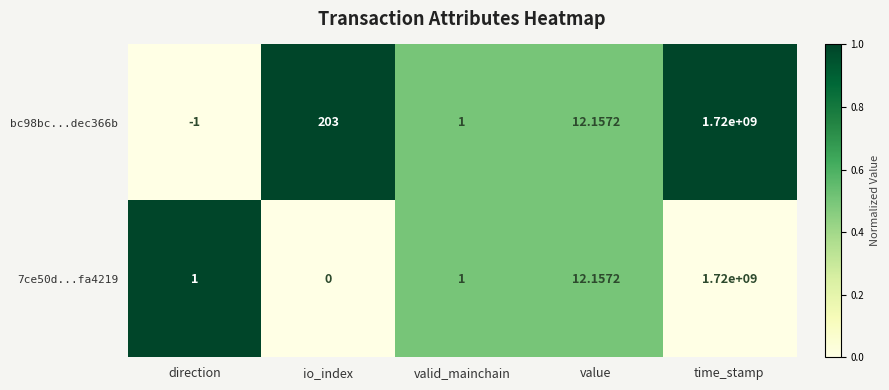

Which category has the highest value across all series?

time_stamp